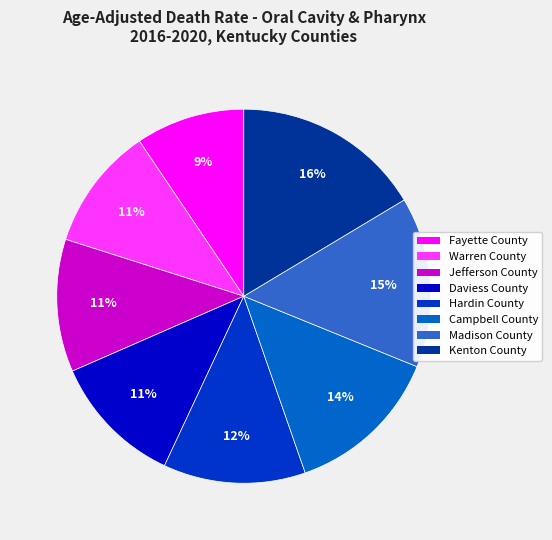

Which has a higher value, Campbell County or Hardin County?

Campbell County